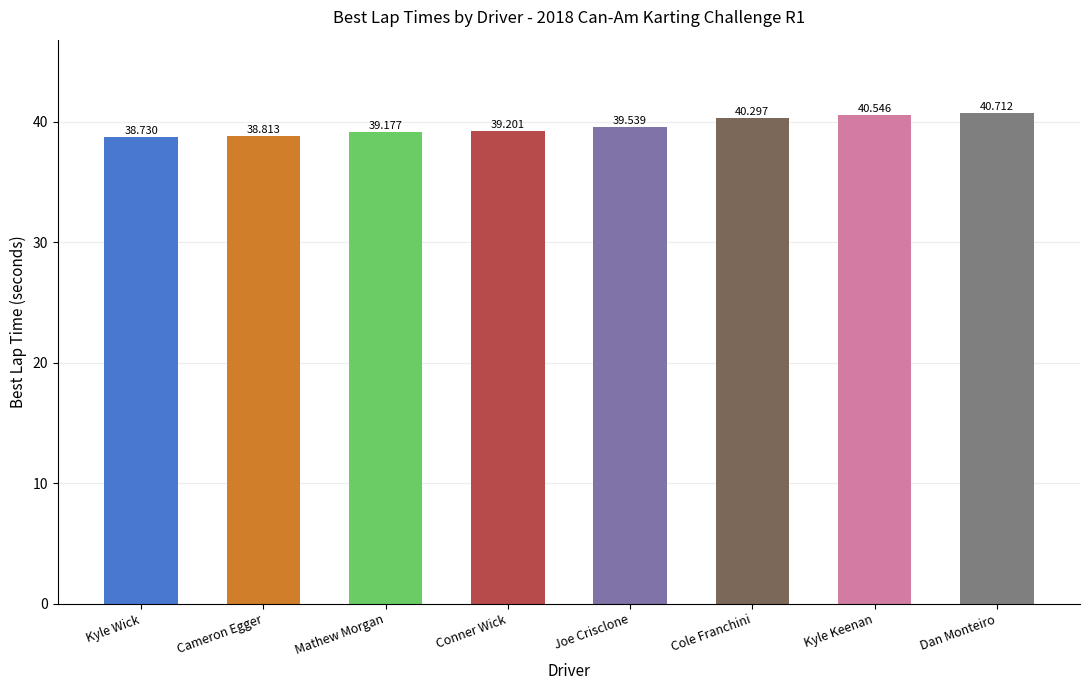

What position from the right is Cole Franchini?

3